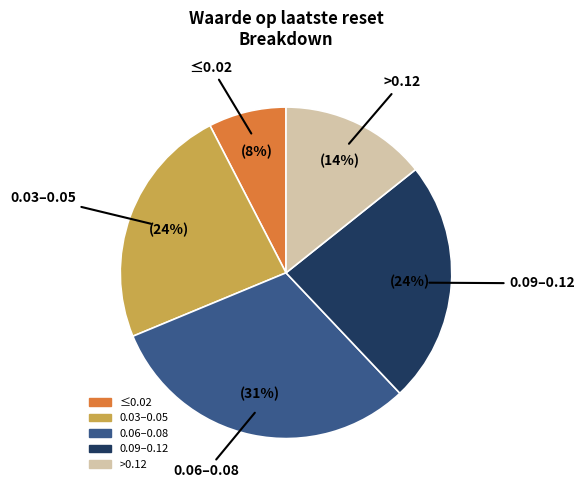

Does any single category account for the majority?

No